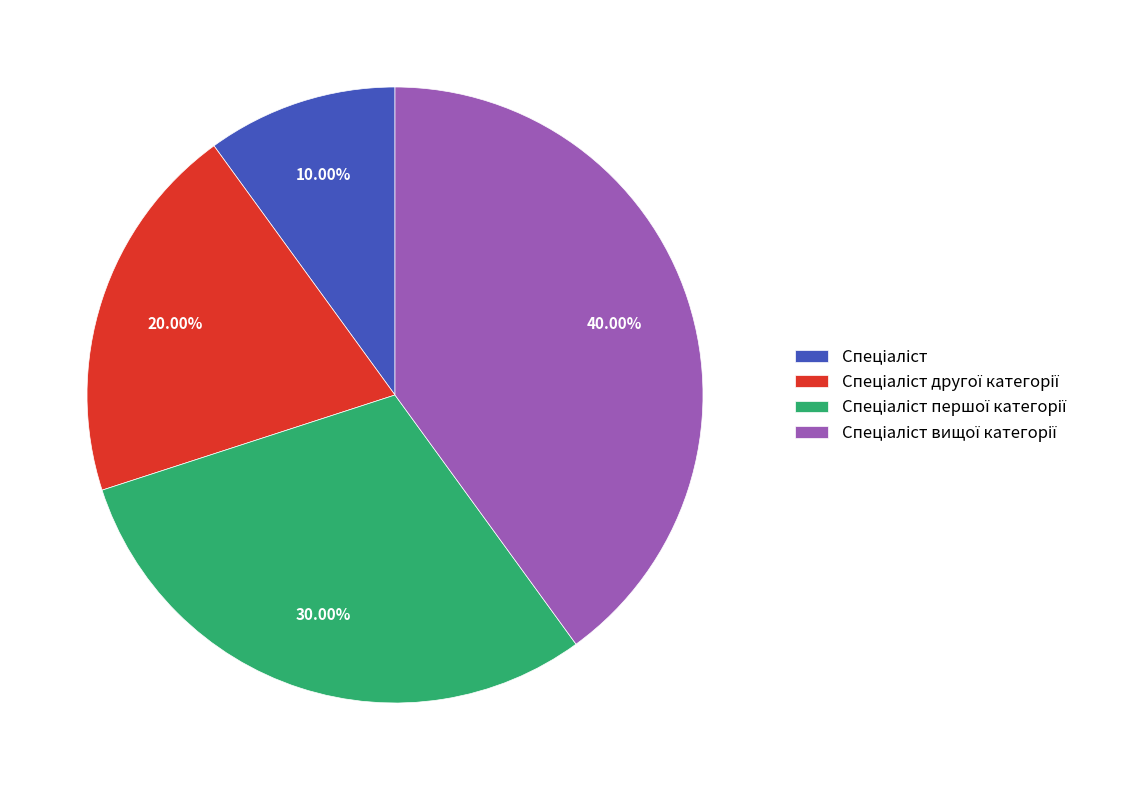

Is there a majority slice in this chart?

No